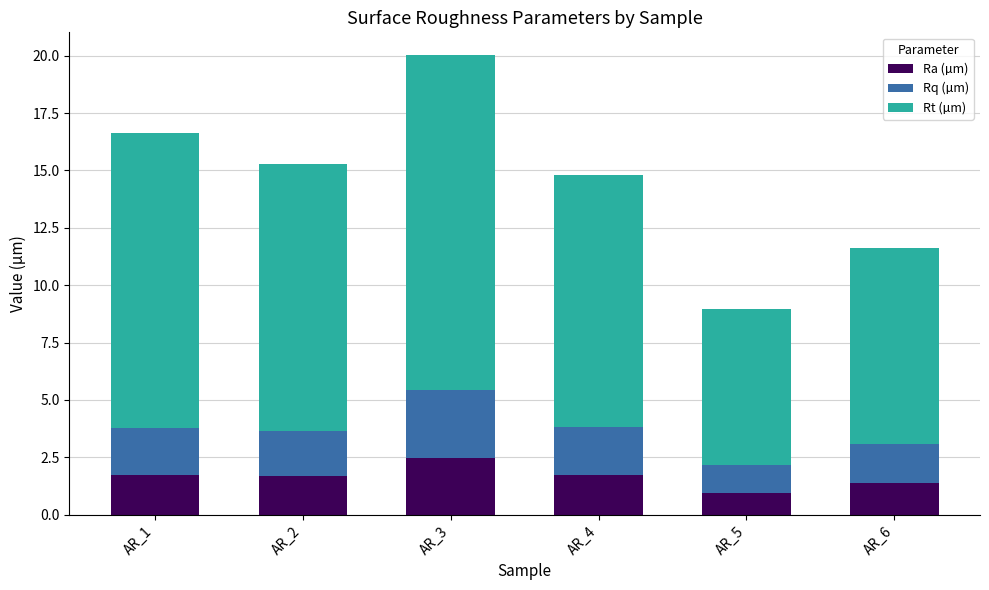

Reading left to right, transcribe the values for Ra (µm).

1.7	1.7	2.5	1.7	1.0	1.4